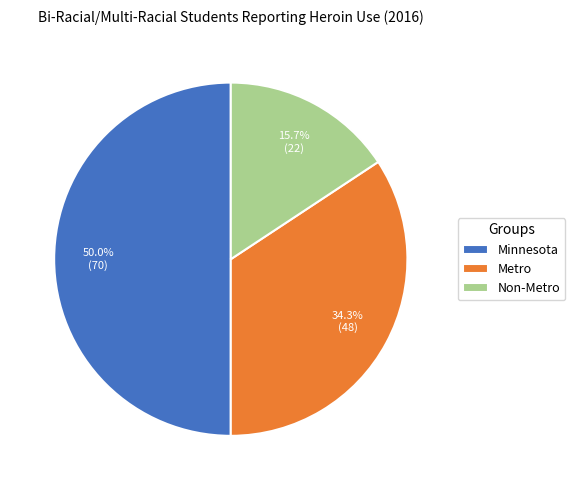

How many slices are in this pie chart?

3